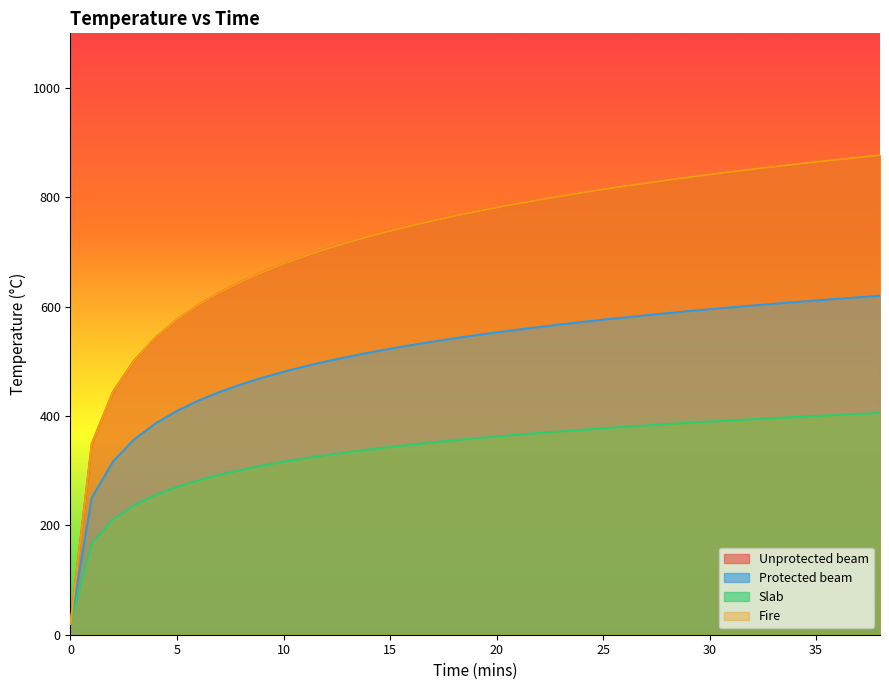

How many series are shown in this chart?

4